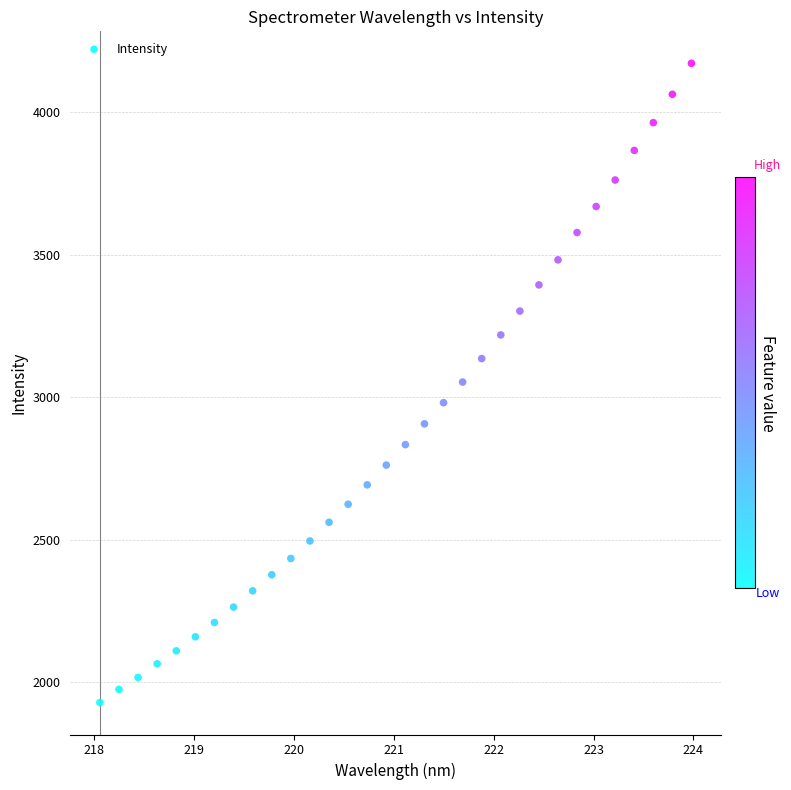

What is the range of X values (max minus min)?

5.9